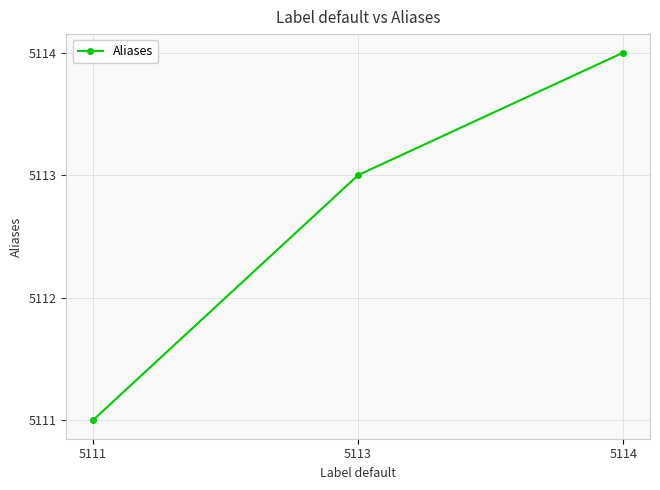

What is the ratio of the value at 5114 to the value at 5113?

1.0